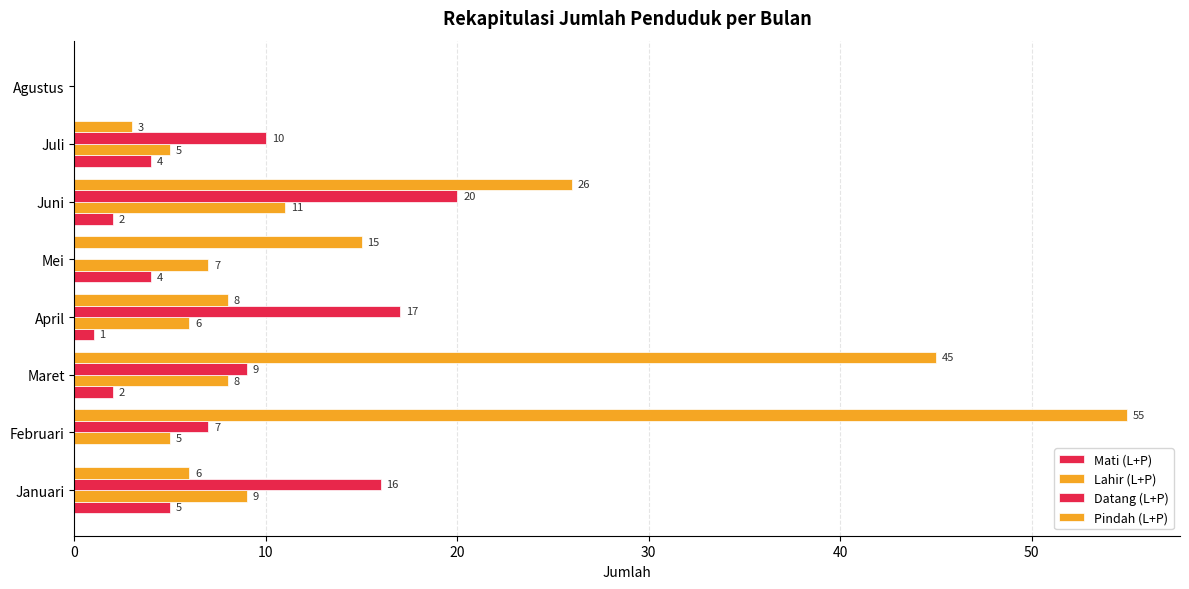

Count the number of data series in this chart.

4